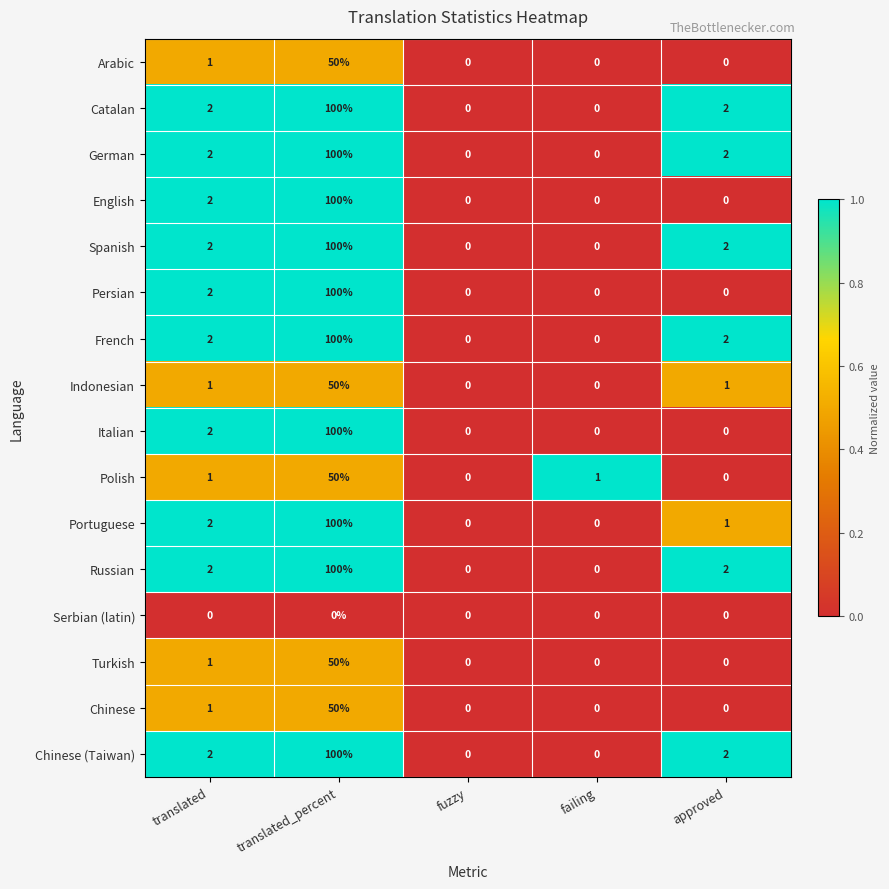

At which category is the sum across all series the highest?

translated_percent